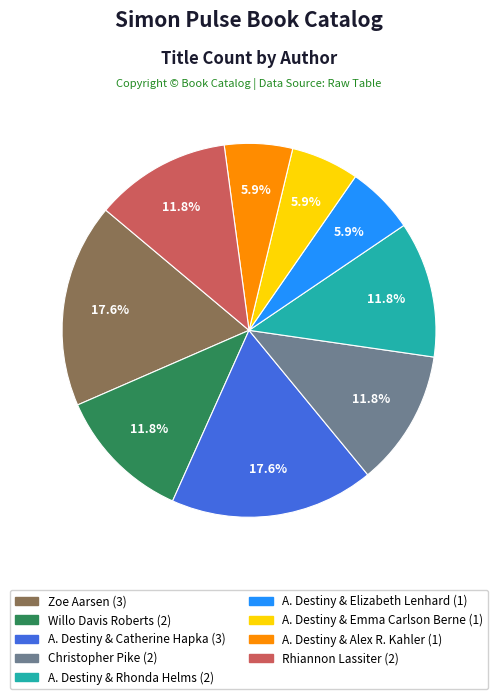

Is there any slice that represents more than half of the pie?

No